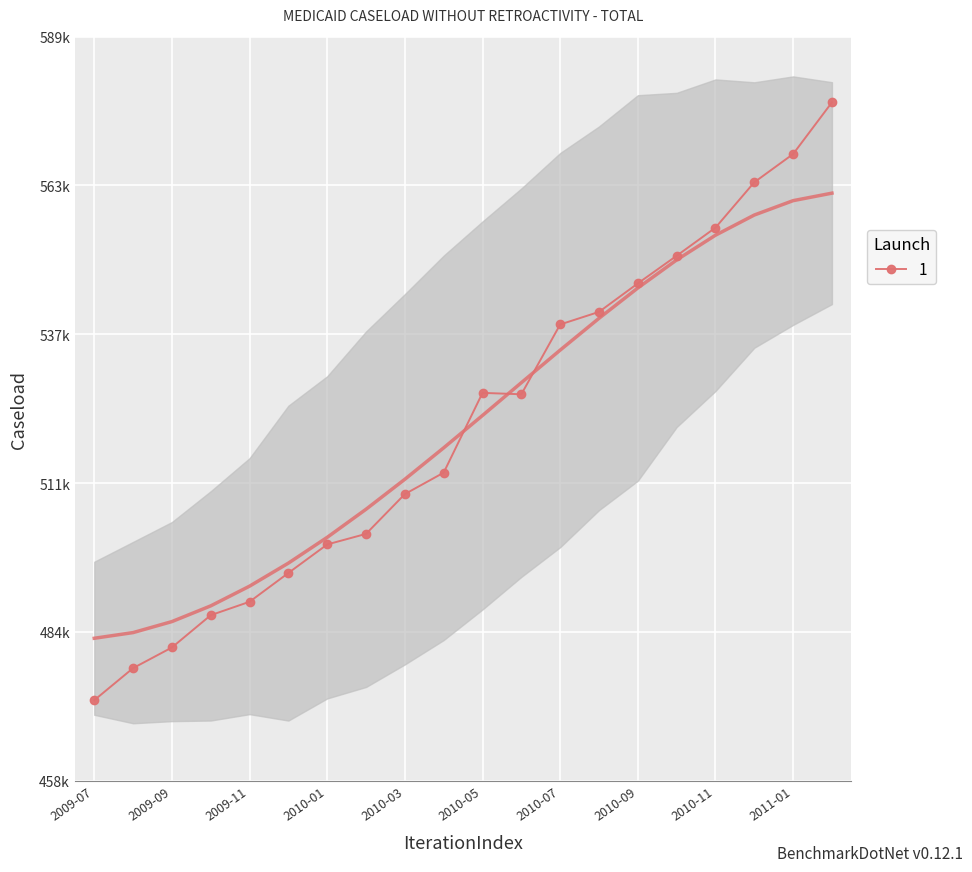

What position from the right is 2010-08?

7